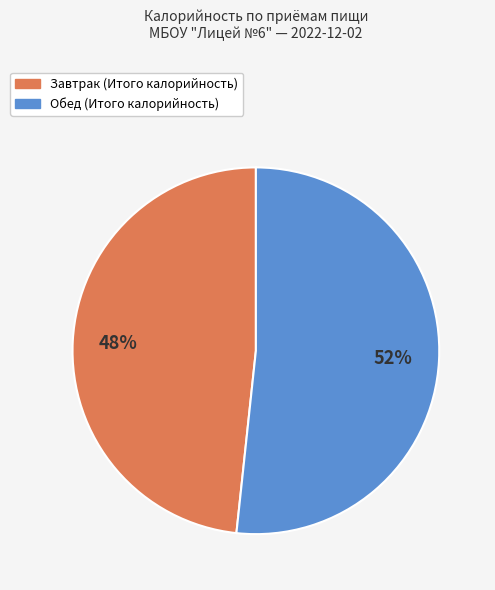

Rank the categories by value from highest to lowest.

Обед (Итого калорийность), Завтрак (Итого калорийность)